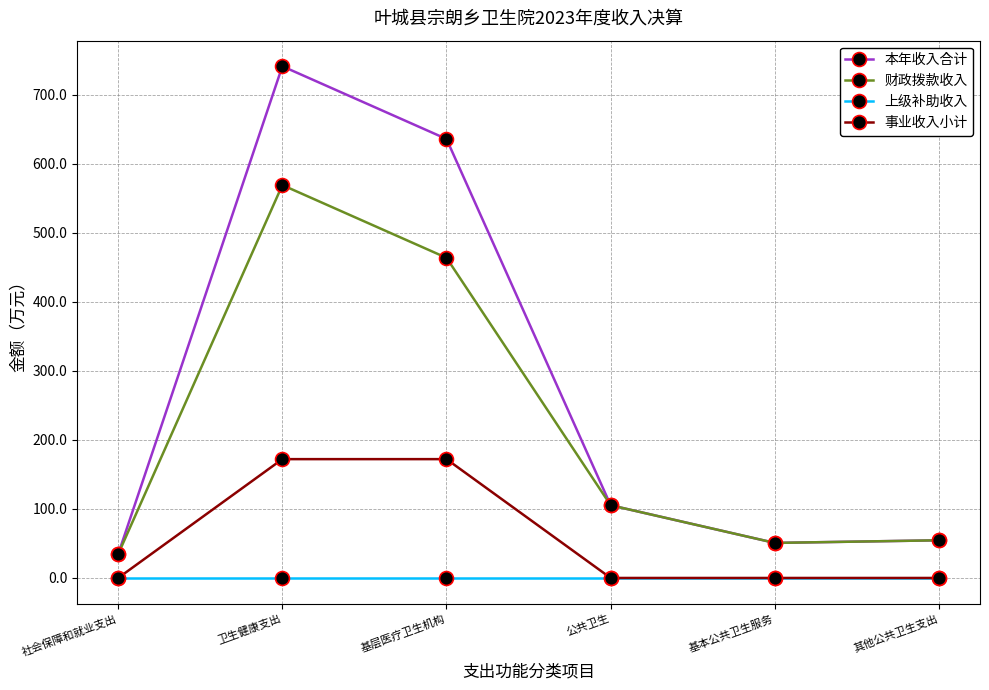

What is the label of the 3rd point from the left?

基层医疗卫生机构